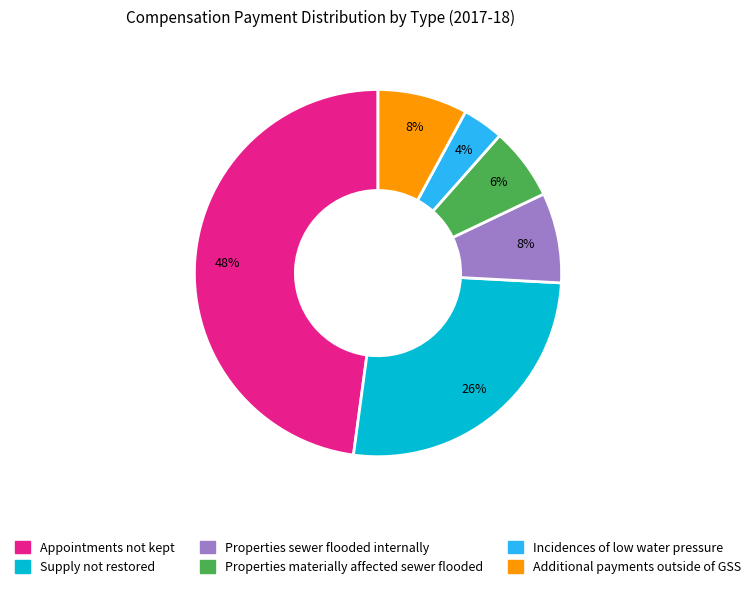

Between Properties materially affected sewer flooded and Additional payments outside of GSS, which is larger?

Additional payments outside of GSS